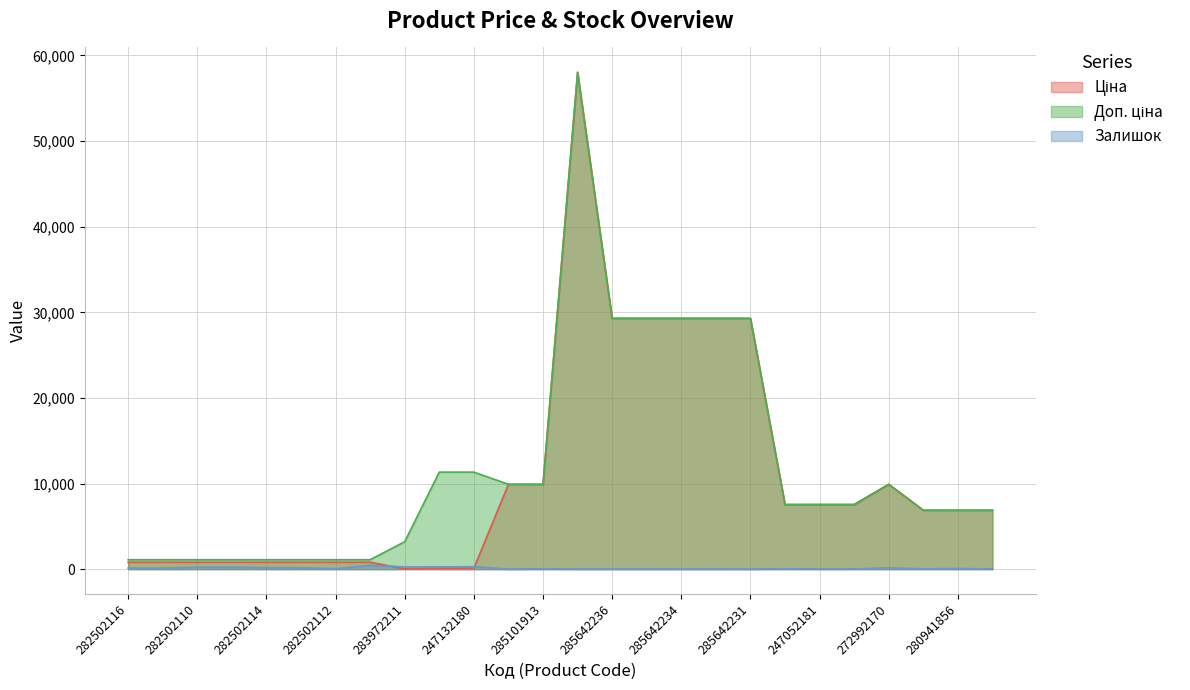

What is the highest value of the Доп. ціна series?

58037.0